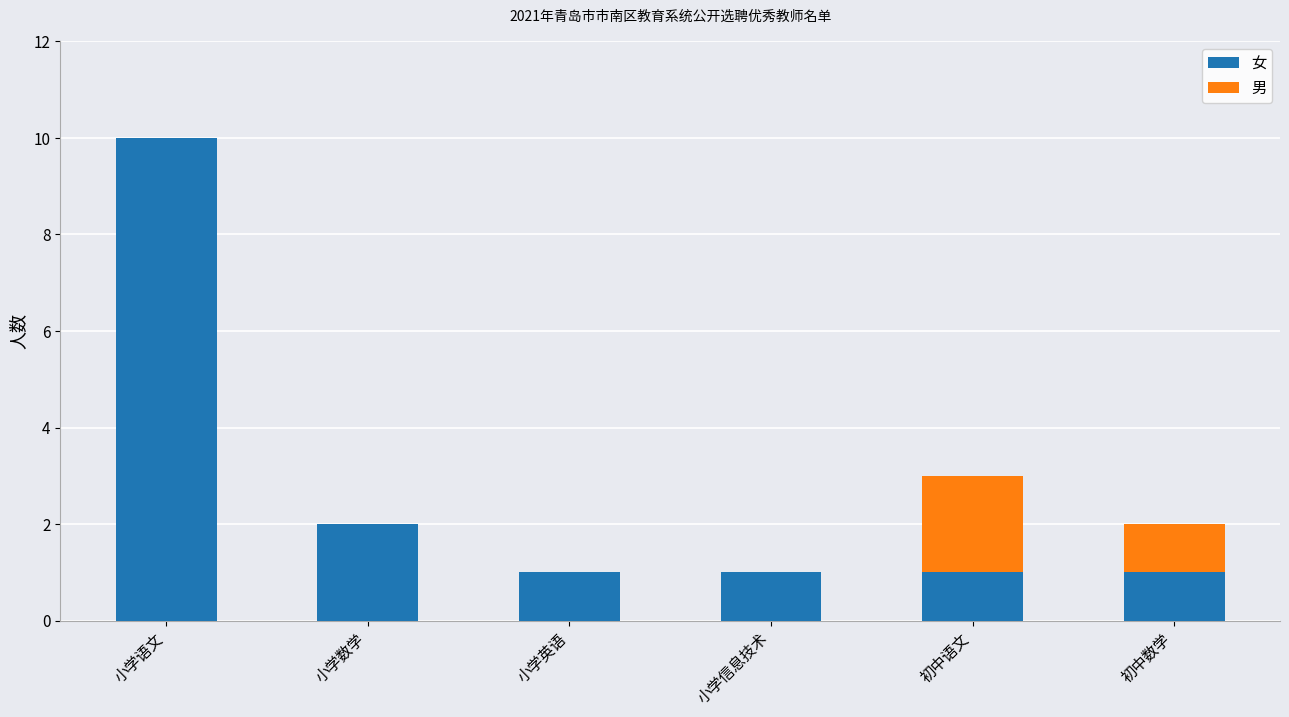

What is the sum of all 女 values?

16